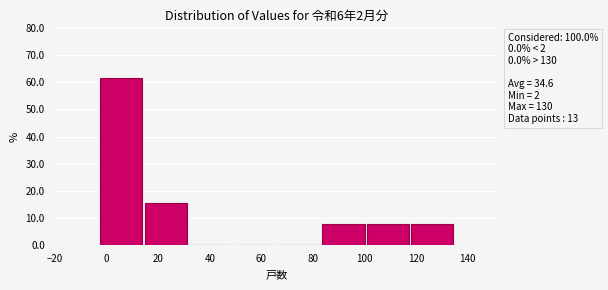

Over which range of the x-axis is the bar tallest?

-2 to 14